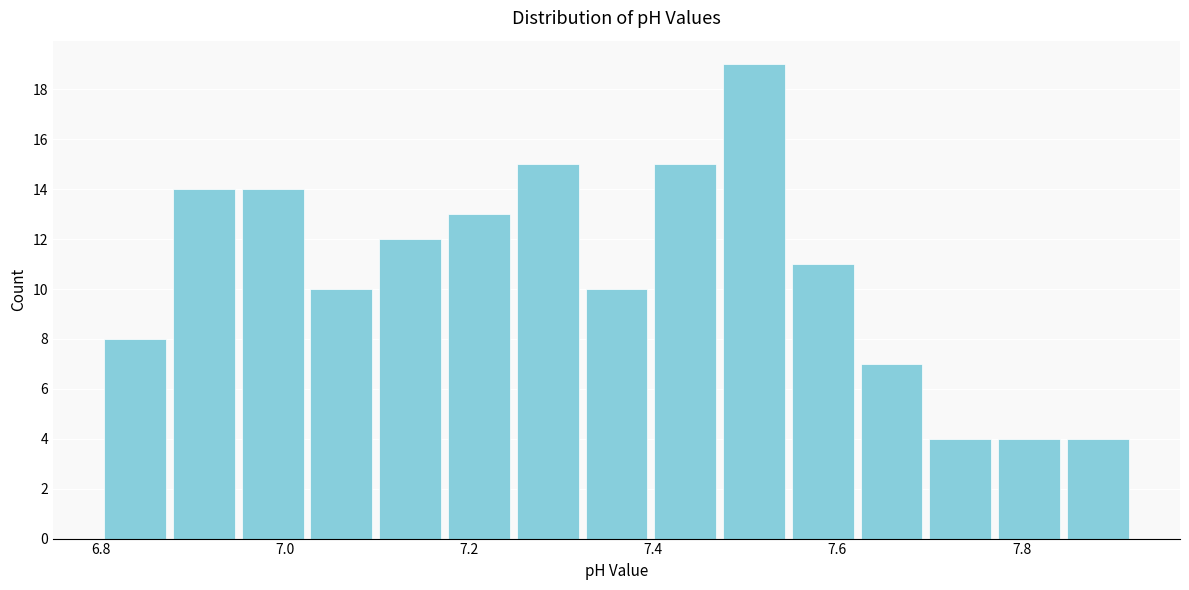

Around what value on the x-axis is the tallest bar? Give the approximate position of its centre, as read against the axis.

7.50